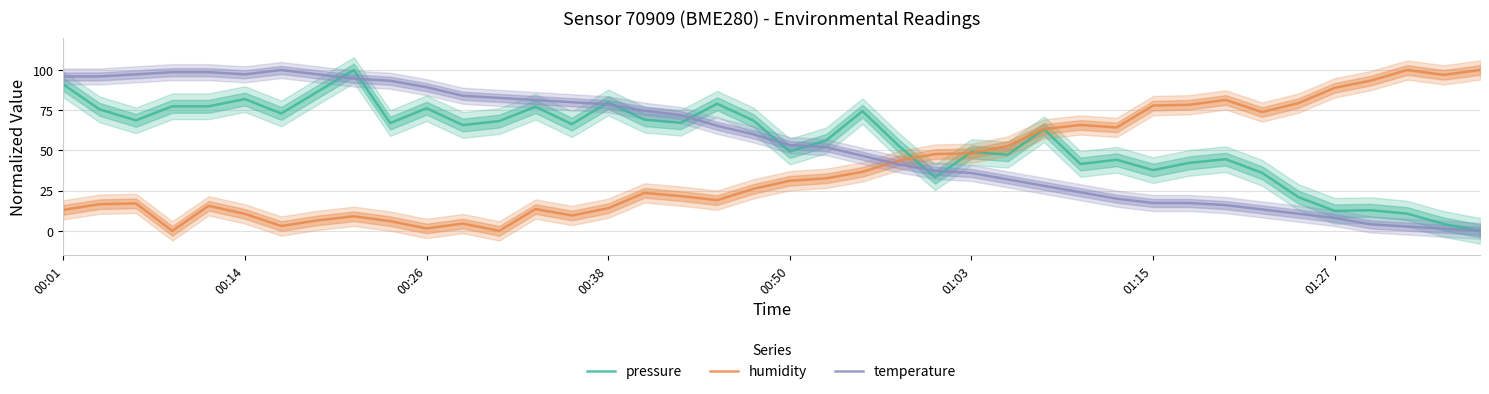

What is the difference between the maximum and minimum values in the humidity series?

100.0